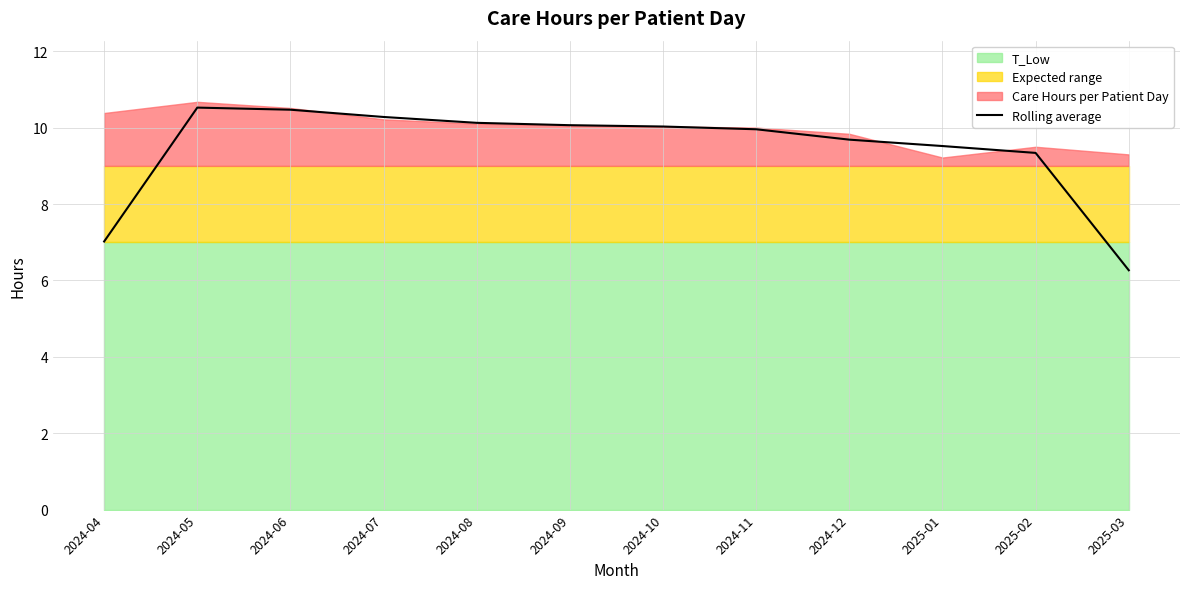

What is the difference between the second highest and minimum values?

4.2